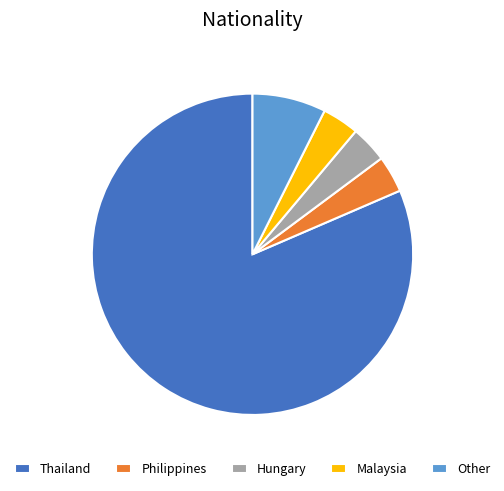

Which category has the biggest portion of the pie?

Thailand